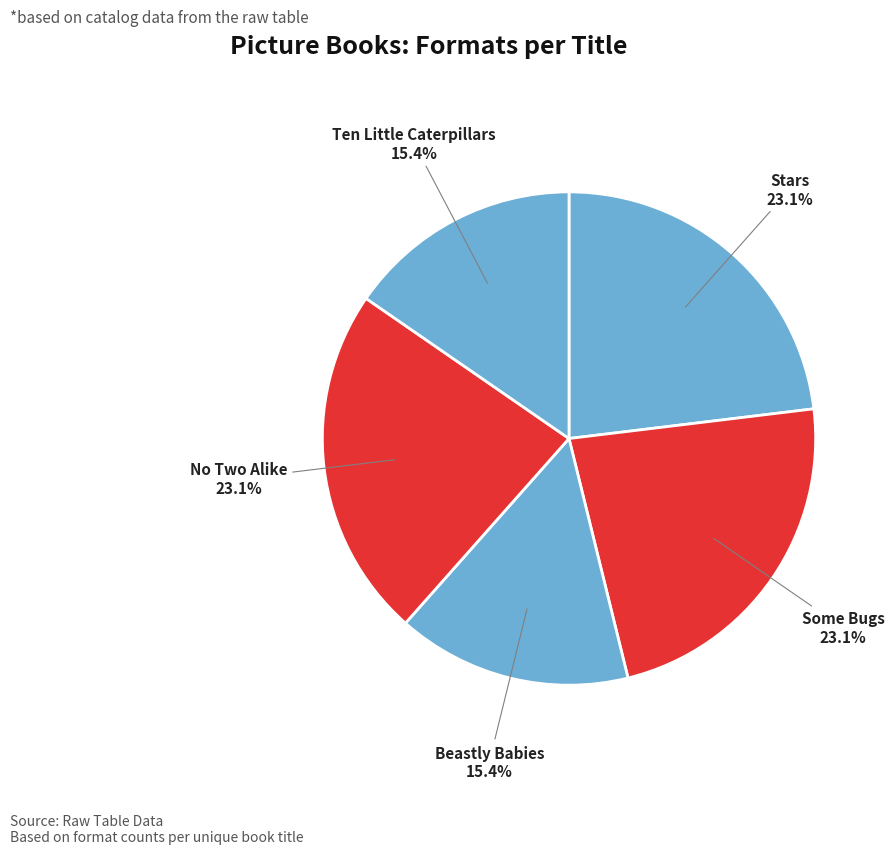

Which slice is the largest?

Stars